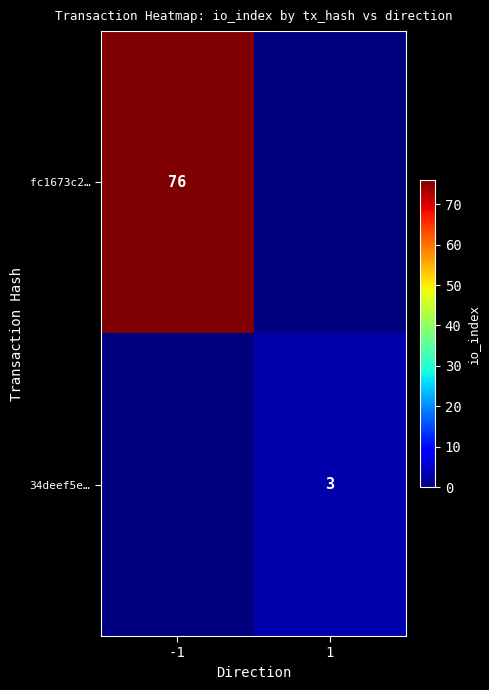

The value of fc1673c2… at -1 is 120. True or false?

False